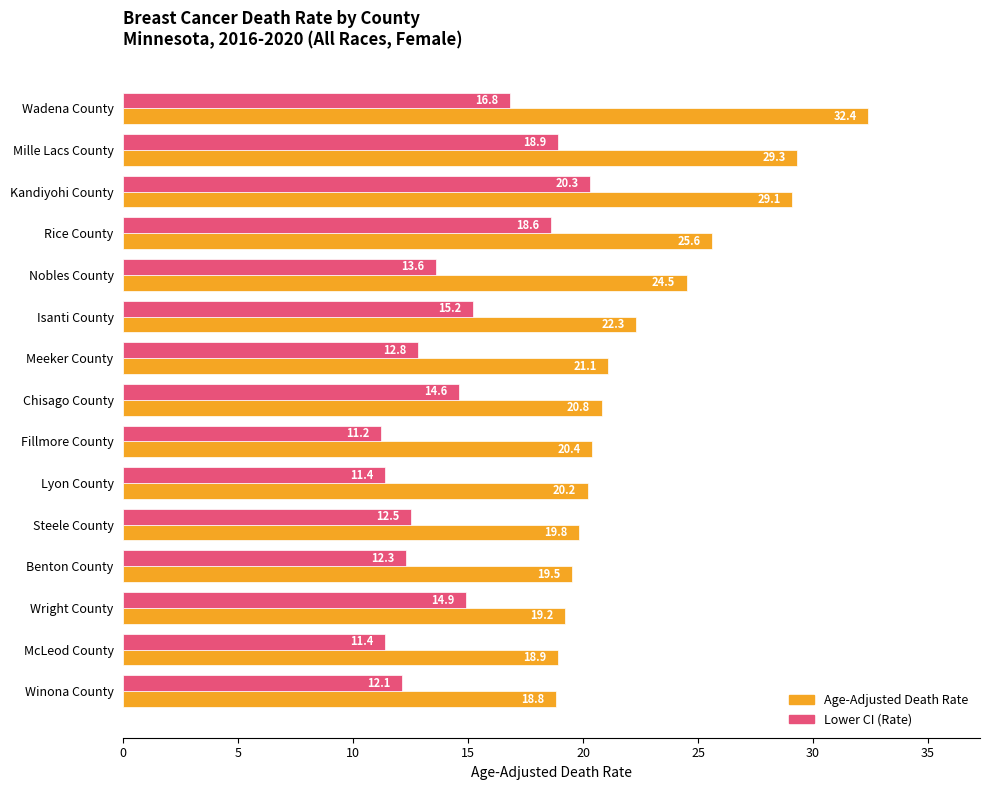

The value of Lower CI (Rate) at Kandiyohi County is 32.9. True or false?

False